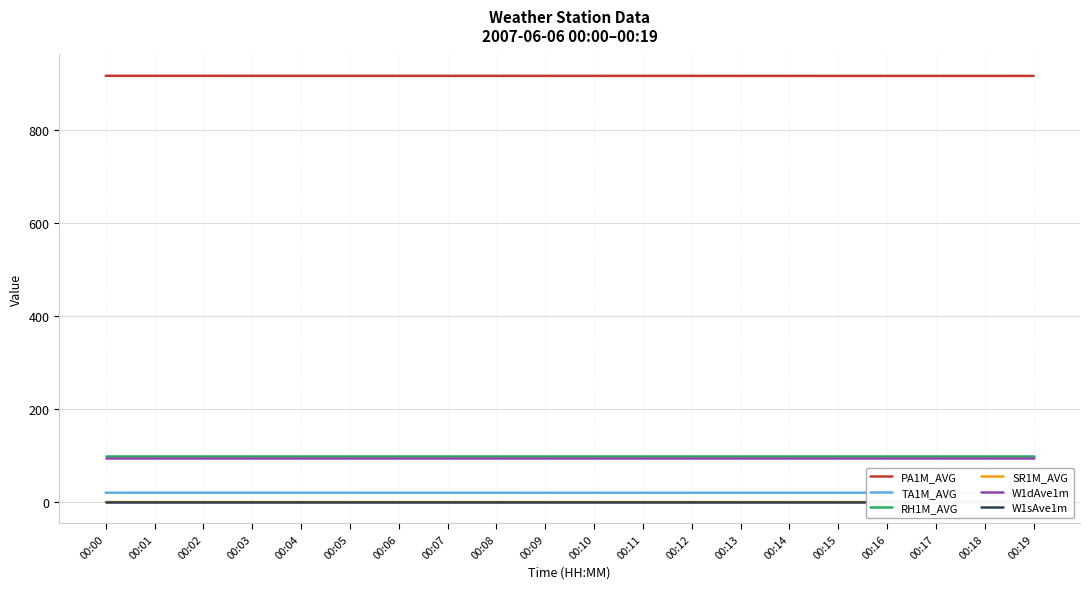

Reading left to right, transcribe all the data shown in this chart.

PA1M_AVG: 00:00=917.1	00:01=917.1	00:02=917.1	00:03=917.1	00:04=917.0	00:05=917.0	00:06=917.0	00:07=917.0	00:08=917.0	00:09=917.0	00:10=917.0	00:11=917.0	00:12=917.0	00:13=916.9	00:14=916.9	00:15=916.9	00:16=916.9	00:17=916.9	00:18=916.9	00:19=916.9
TA1M_AVG: 00:00=20.1	00:01=20.1	00:02=20.1	00:03=20.1	00:04=20.1	00:05=20.0	00:06=20.0	00:07=19.9	00:08=19.9	00:09=19.9	00:10=19.9	00:11=19.9	00:12=19.9	00:13=19.9	00:14=20.0	00:15=20.0	00:16=20.0	00:17=20.0	00:18=20.0	00:19=20.0
RH1M_AVG: 00:00=100.0	00:01=100.0	00:02=100.0	00:03=100.0	00:04=100.0	00:05=100.0	00:06=100.0	00:07=100.0	00:08=100.0	00:09=100.0	00:10=100.0	00:11=100.0	00:12=100.0	00:13=100.0	00:14=100.0	00:15=100.0	00:16=100.0	00:17=100.0	00:18=100.0	00:19=100.0
SR1M_AVG: 00:00=-0.0	00:01=0.0	00:02=0.0	00:03=0.0	00:04=0.0	00:05=0.0	00:06=0.0	00:07=0.0	00:08=0.0	00:09=0.0	00:10=0.0	00:11=0.0	00:12=0.0	00:13=0.0	00:14=0.0	00:15=0.0	00:16=0.0	00:17=0.0	00:18=-0.0	00:19=-0.0
W1dAve1m: 00:00=95.0	00:01=95.0	00:02=95.0	00:03=95.0	00:04=95.0	00:05=95.0	00:06=95.0	00:07=95.0	00:08=95.0	00:09=95.0	00:10=95.0	00:11=95.0	00:12=95.0	00:13=95.0	00:14=95.0	00:15=95.0	00:16=95.0	00:17=95.0	00:18=95.0	00:19=95.0
W1sAve1m: 00:00=0.0	00:01=0.0	00:02=0.0	00:03=0.0	00:04=0.0	00:05=0.0	00:06=0.0	00:07=0.0	00:08=0.0	00:09=0.0	00:10=0.0	00:11=0.0	00:12=0.0	00:13=0.0	00:14=0.0	00:15=0.0	00:16=0.0	00:17=0.0	00:18=0.0	00:19=0.0